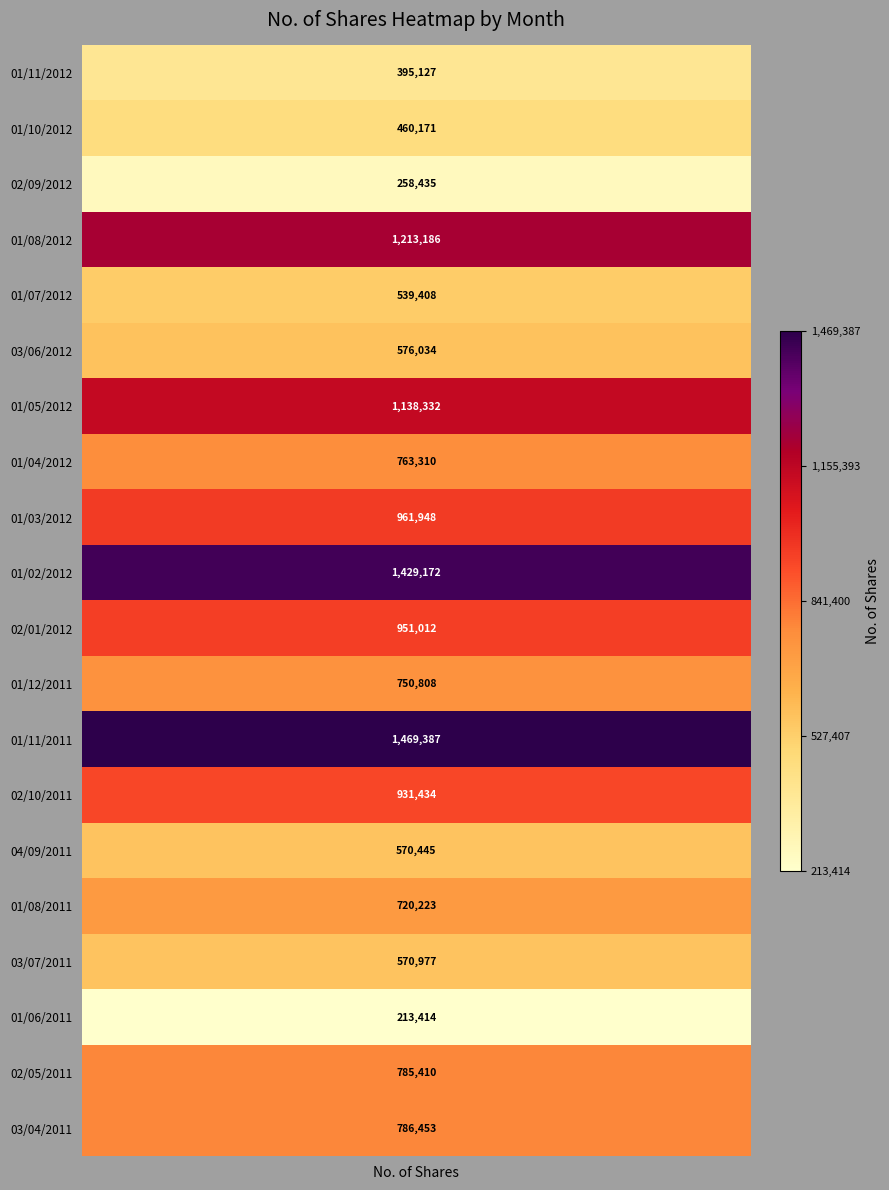

The value of 01/12/2011 at 0 is 2231443. True or false?

False